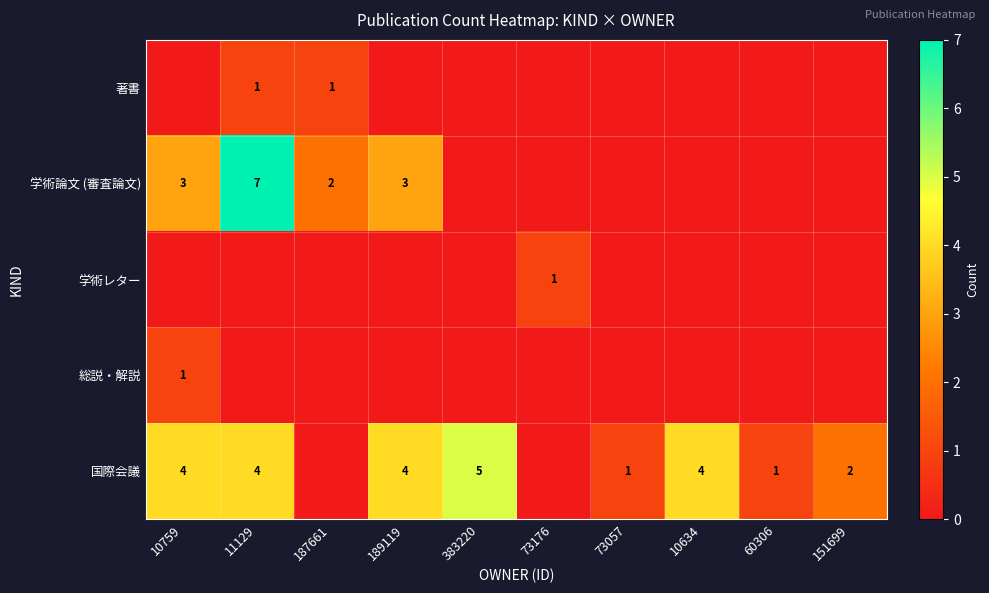

Is it true that 国際会議 equals 5 at 189119?

False